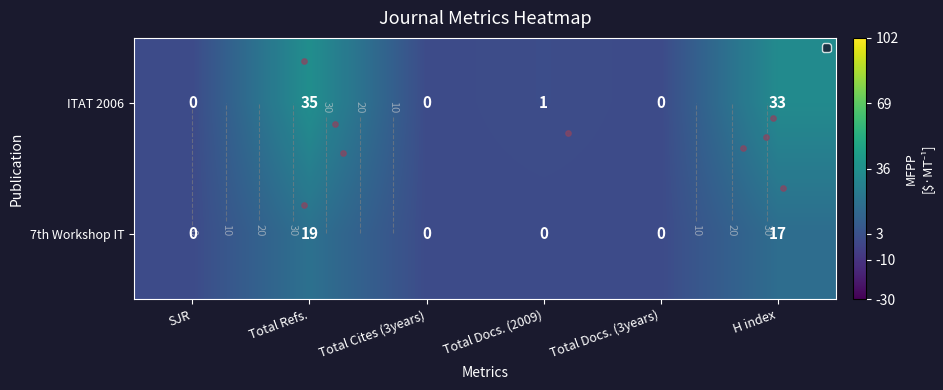

Which series changed the most between Total Docs. (2009) and Total Docs. (3years)?

ITAT 2006